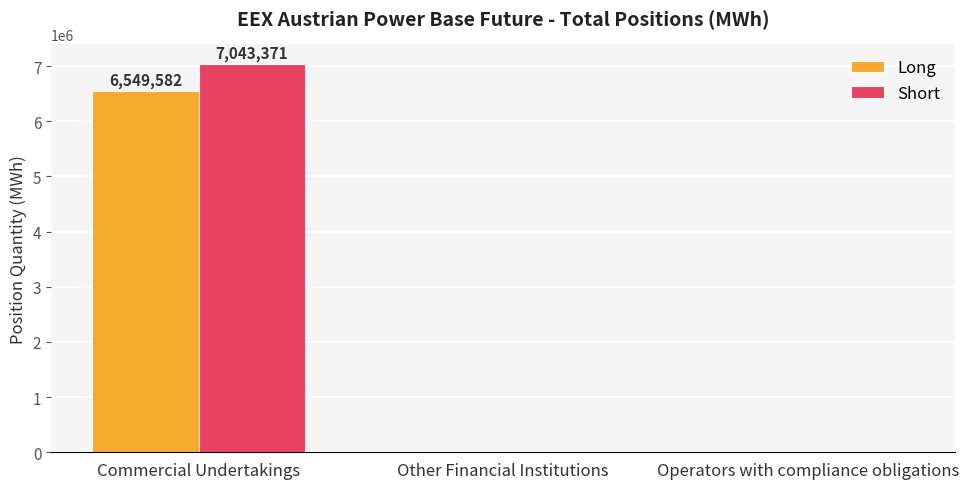

What is the sum of all Long values?

6549582